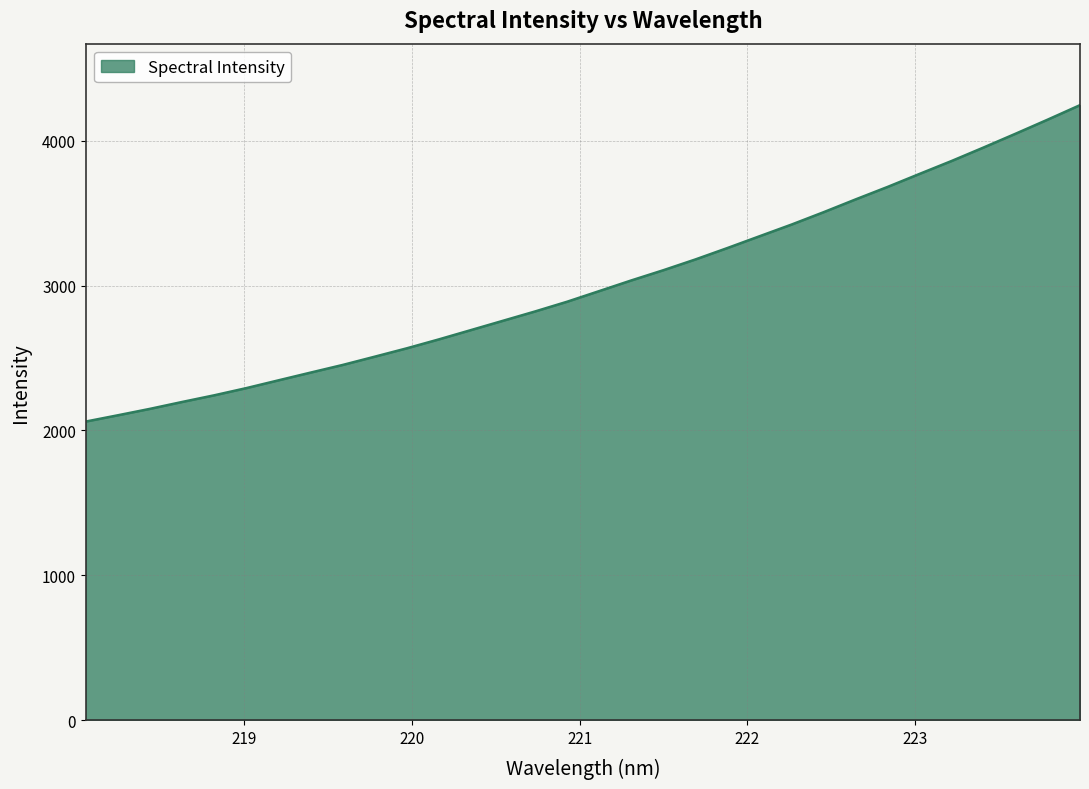

What is the maximum value shown in the chart?

4245.6